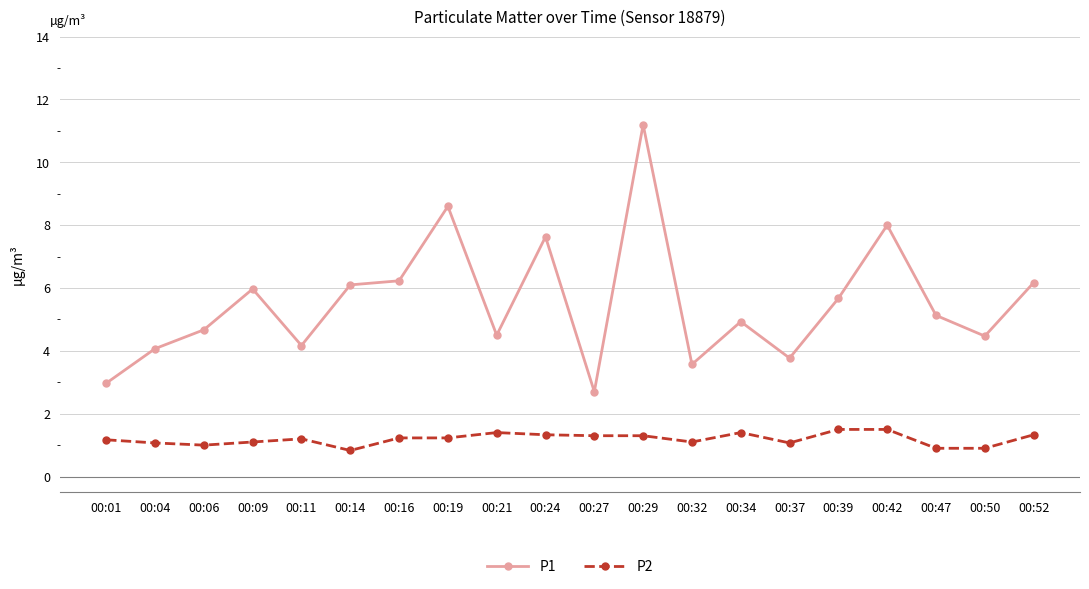

Rank the series by their maximum value, from highest to lowest.

P1, P2